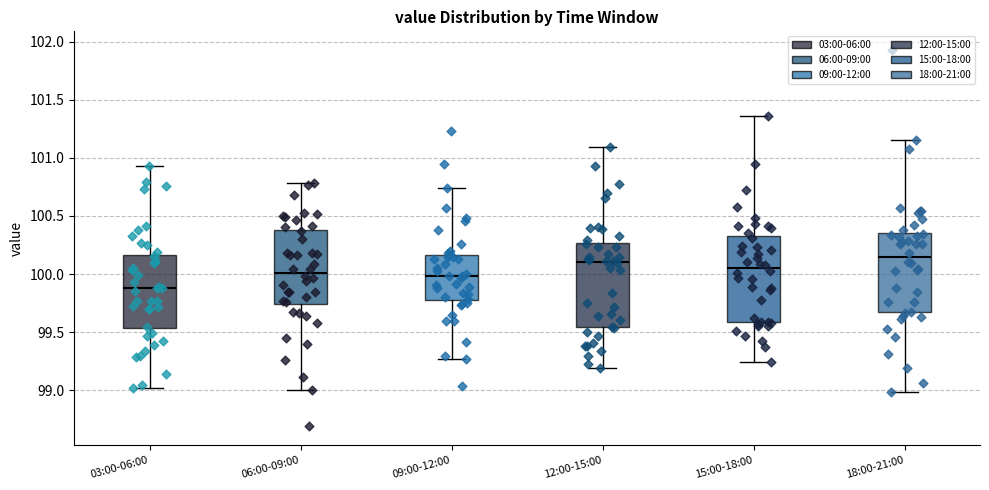

Where does the lower whisker of the box for 06:00-09:00 end on the y-axis? The values are not printed on the chart, so give them approximately, as read against the axis.

99.00